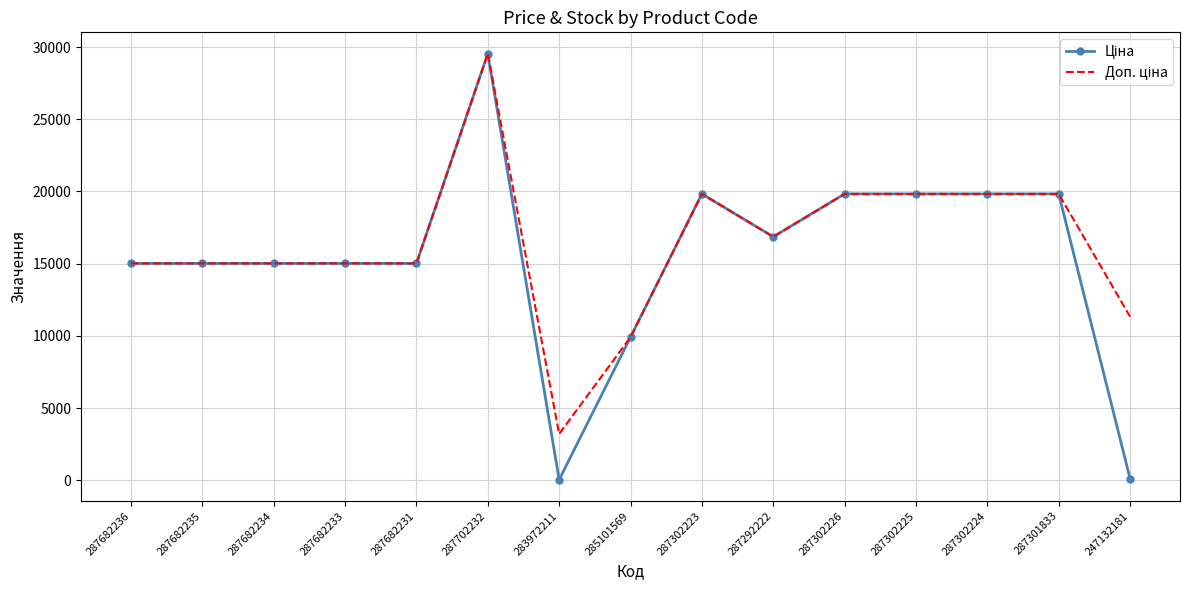

At which category does the chart reach its peak across all series?

287702232